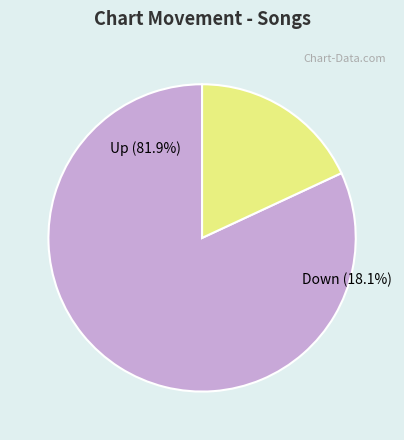

Which category has the biggest portion of the pie?

up